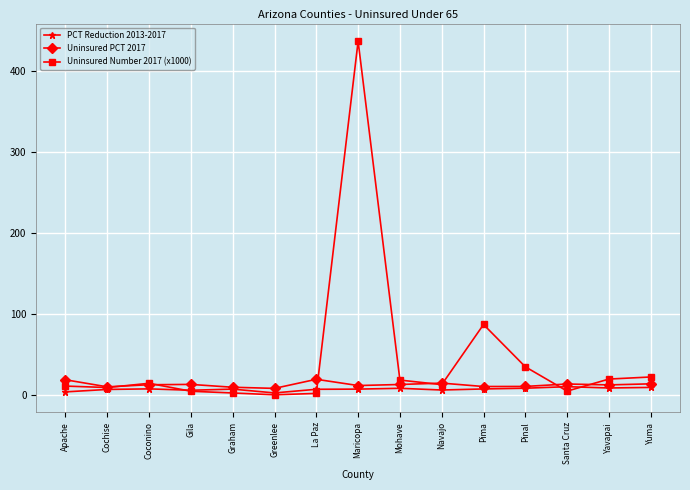

True or false: PCT Reduction 2013-2017 has a value of 8.0 at Coconino.

True